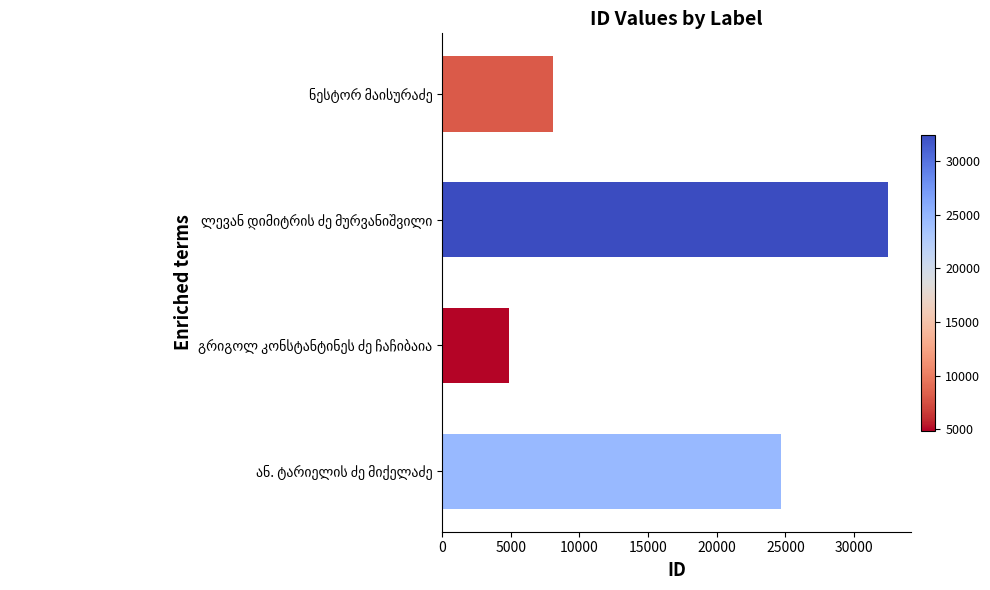

What is the difference between the second highest and minimum values?

19817